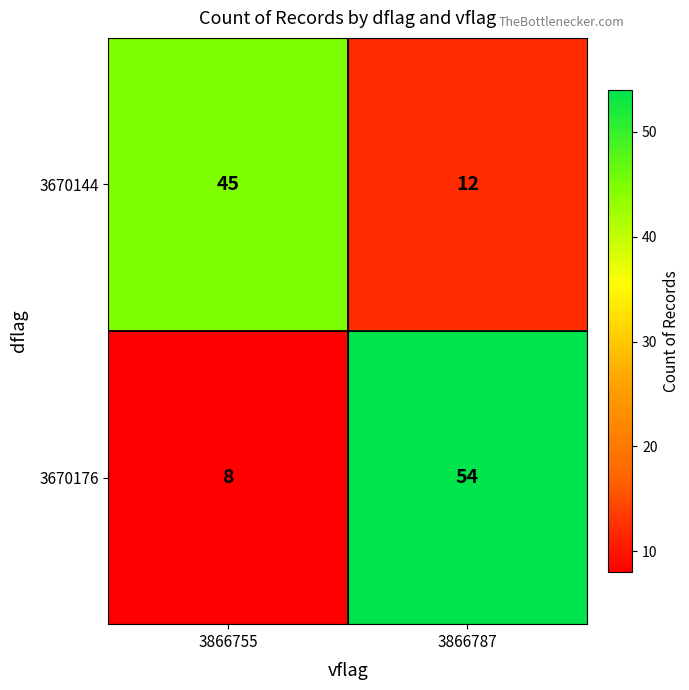

At which category does the chart reach its minimum across all series?

3866755